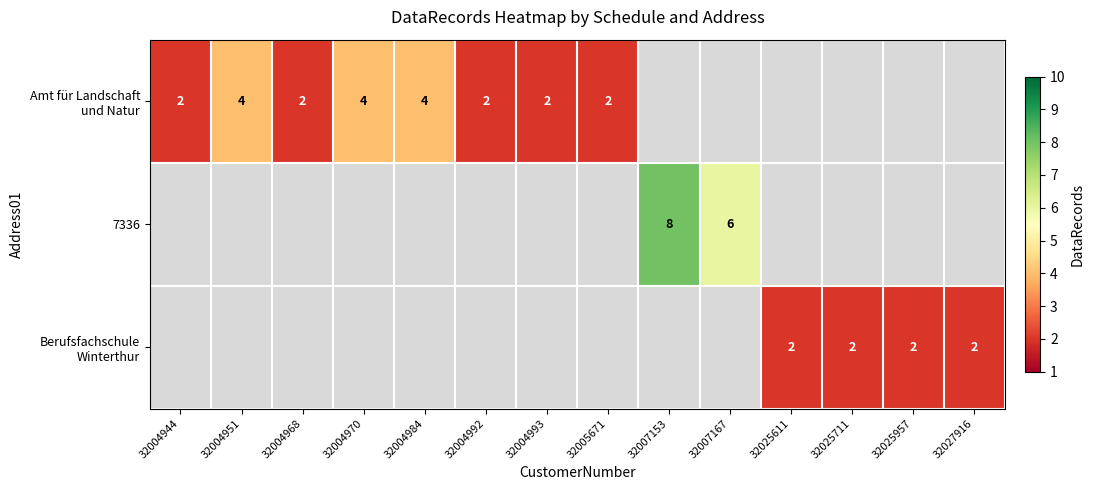

The value of 7336 at 32007153 is 8. True or false?

True